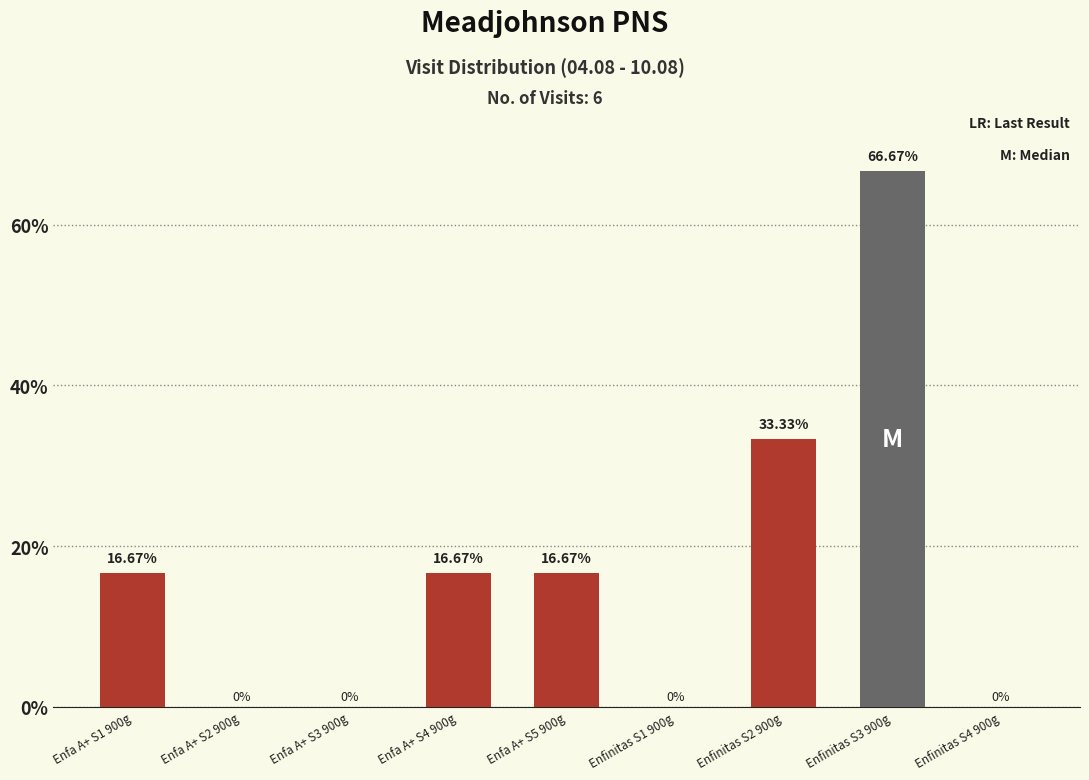

The value at Enfinitas S4 900g is 0.3. True or false?

False